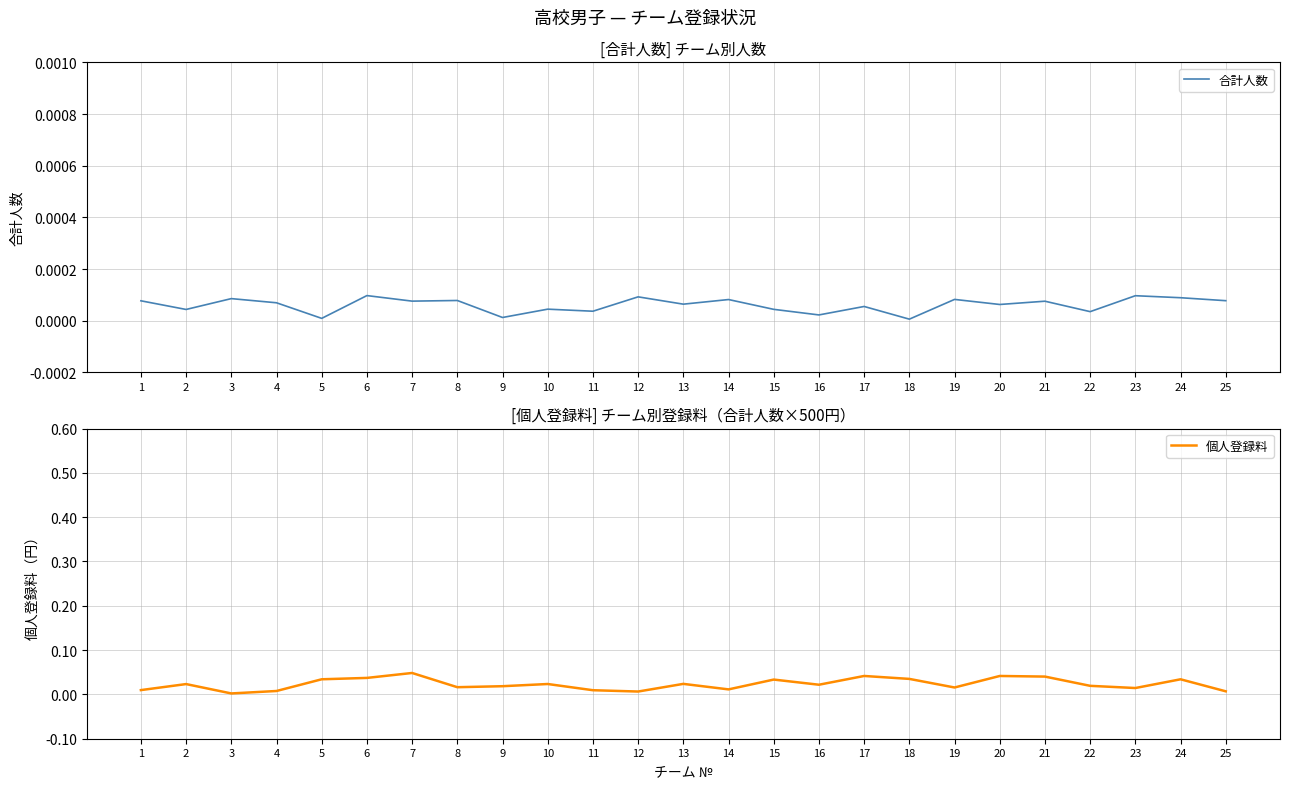

How many distinct data groups are displayed?

2